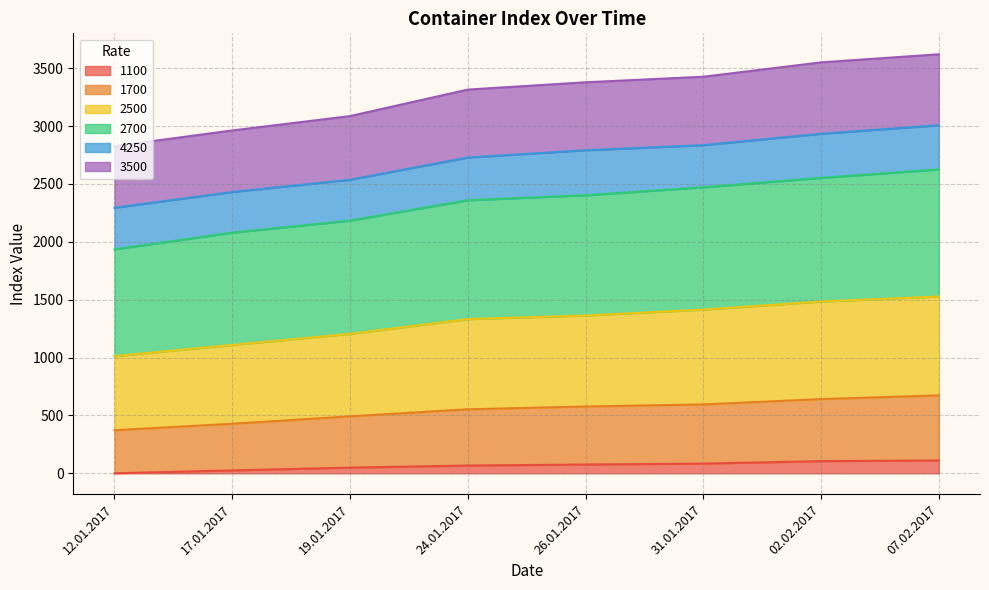

The 1100 series shows 0 at 12.01.2017. True or false?

True